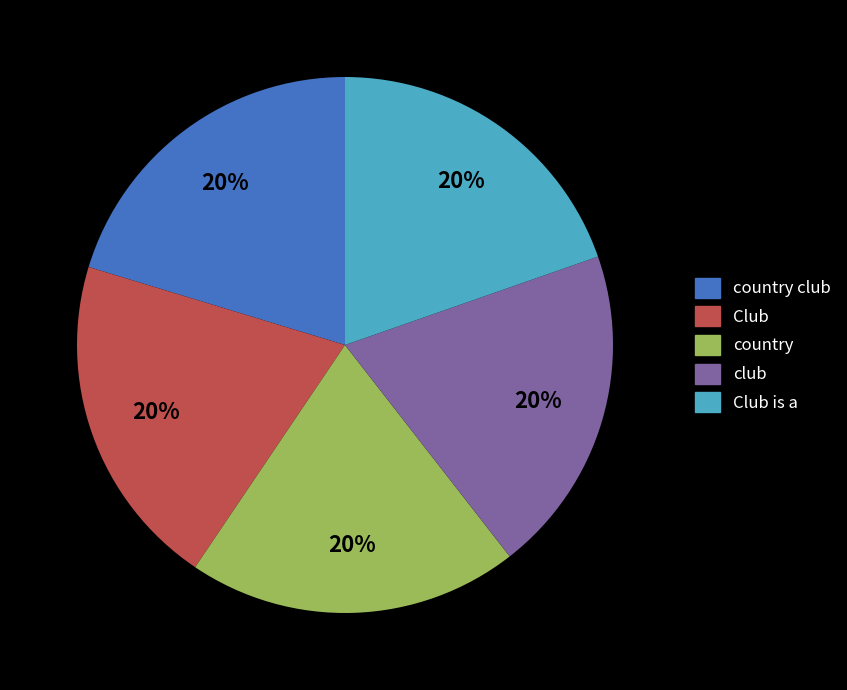

Is there a majority slice in this chart?

No